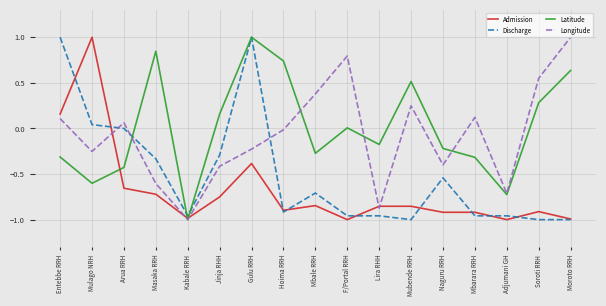

What is the difference between the maximum and second lowest values in the Latitude series?

1.7